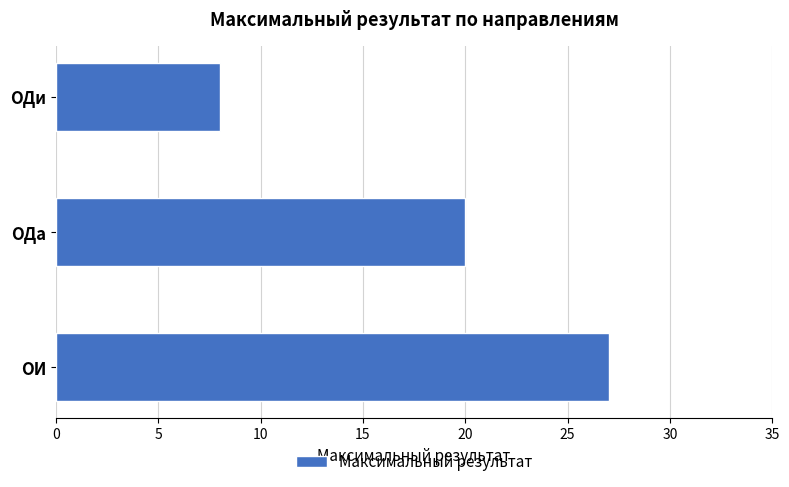

List the labels in order of value, largest first.

ОИ, ОДа, ОДи